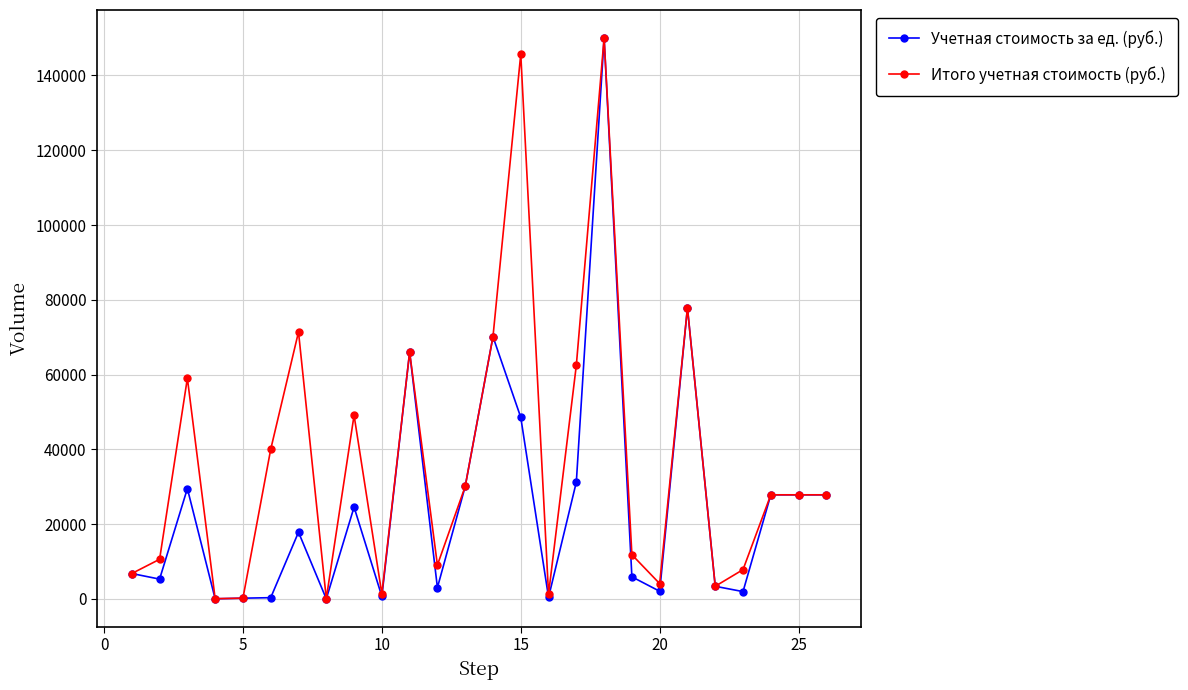

Rank the series by their average value, from lowest to highest.

Учетная стоимость за ед. (руб.), Итого учетная стоимость (руб.)